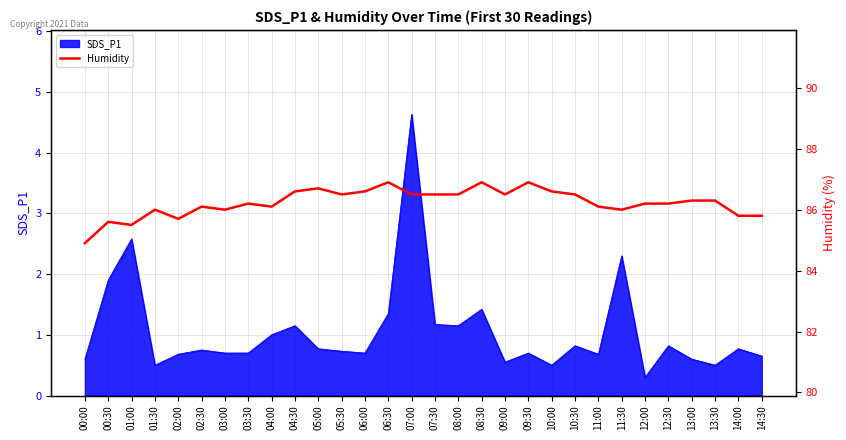

True or false: SDS_P1 has a value of 1.2 at 14:00.

False